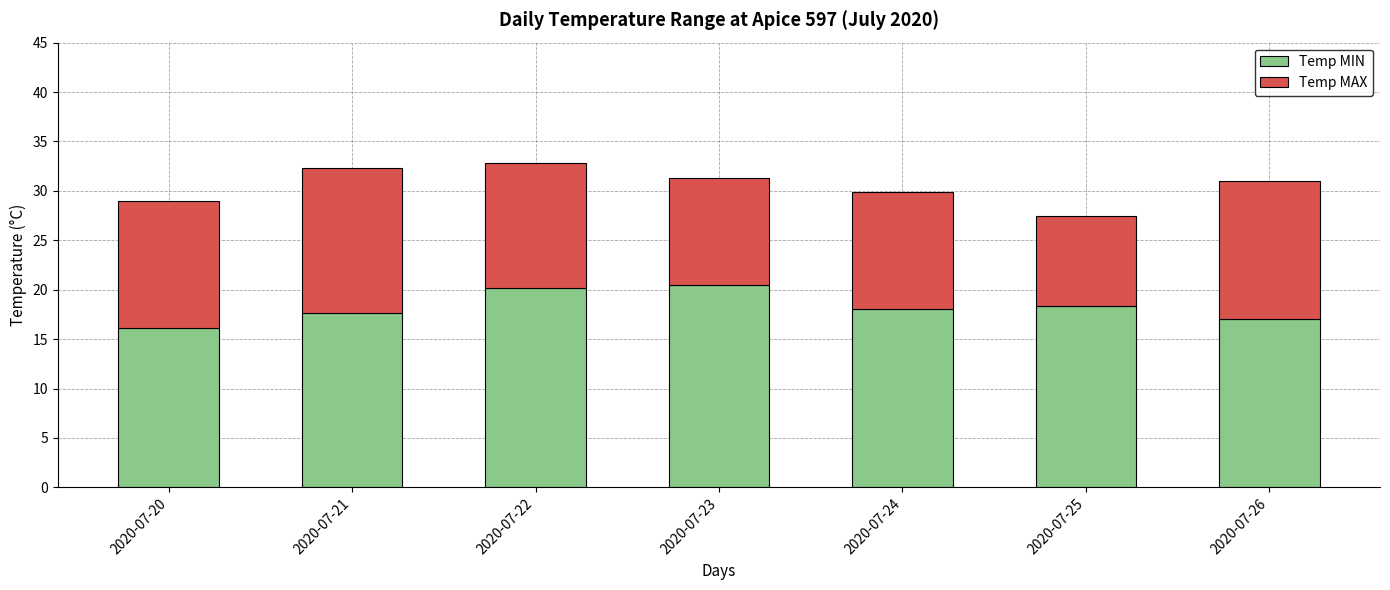

At which label does Temp MIN reach its minimum?

2020-07-20